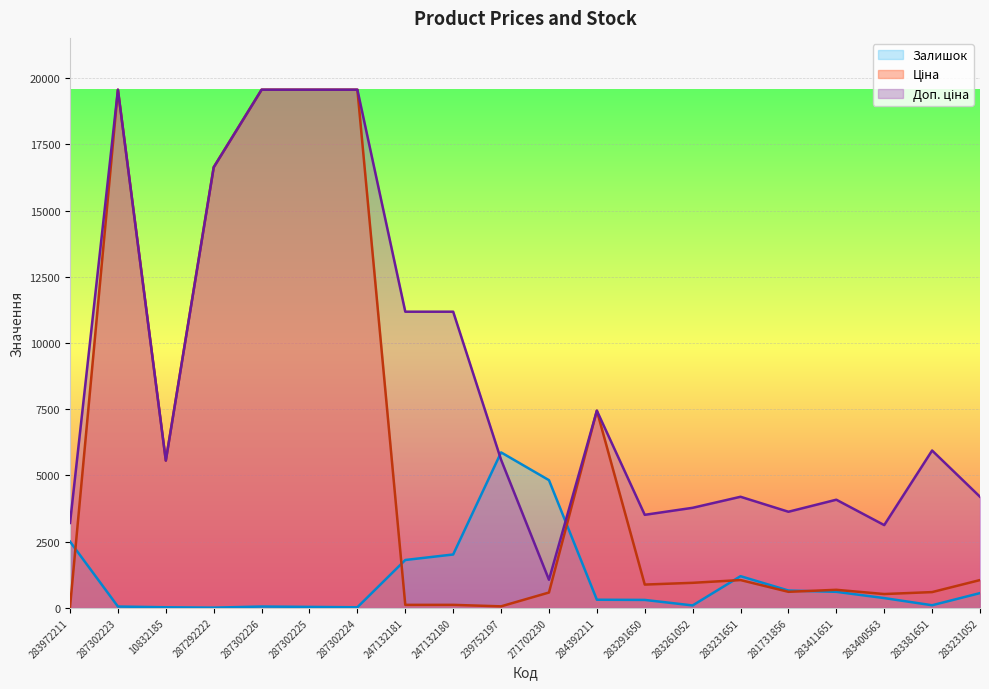

At which category does Ціна reach its first local valley?

10832185